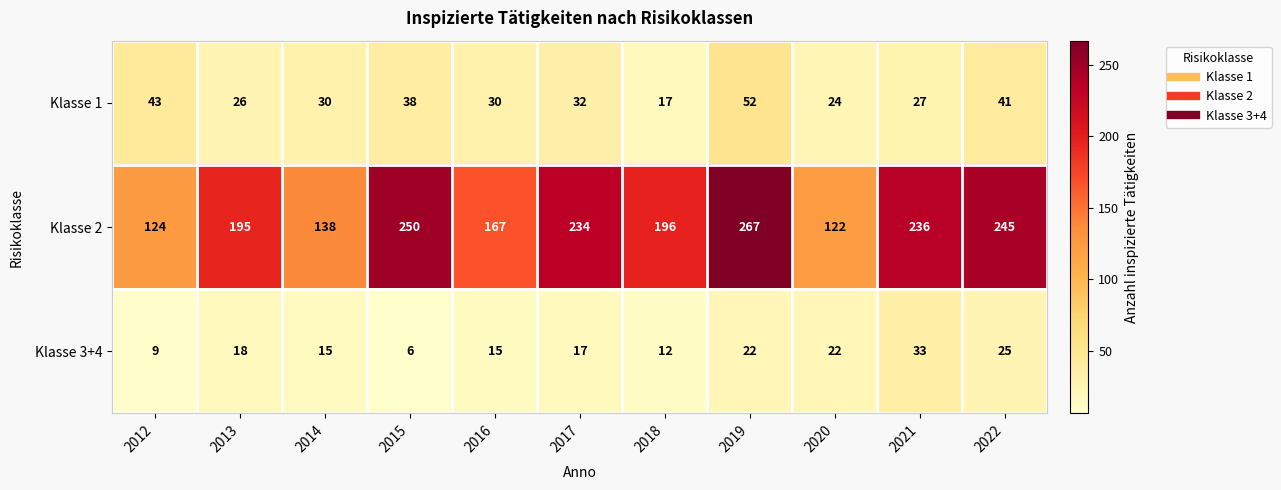

True or false: Klasse 1 has a value of 39 at 2014.

False